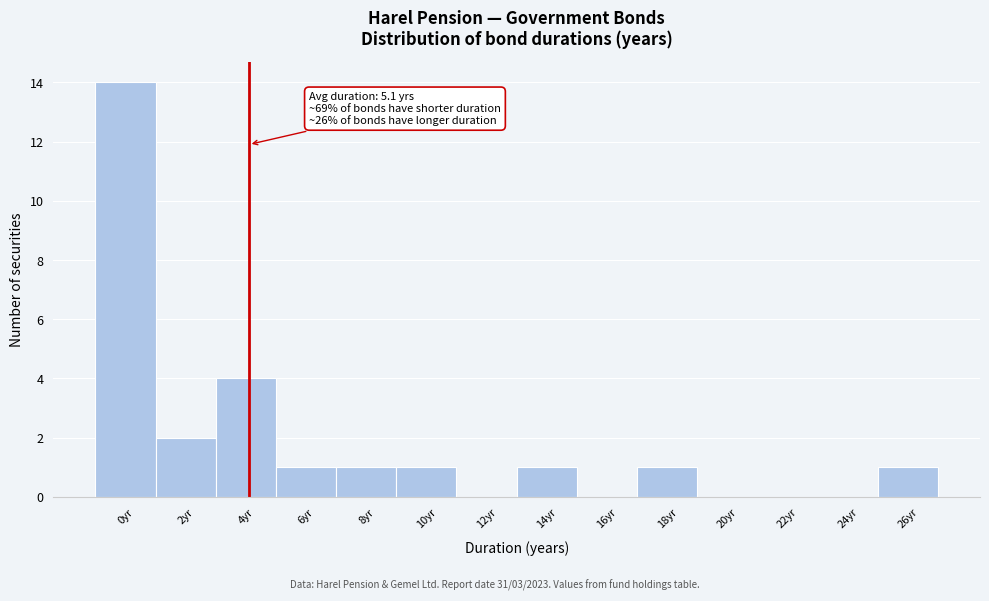

Reading right to left, transcribe all the data shown in this chart.

26yr=1	24yr=0	22yr=0	20yr=0	18yr=1	16yr=0	14yr=1	12yr=0	10yr=1	8yr=1	6yr=1	4yr=4	2yr=2	0yr=14